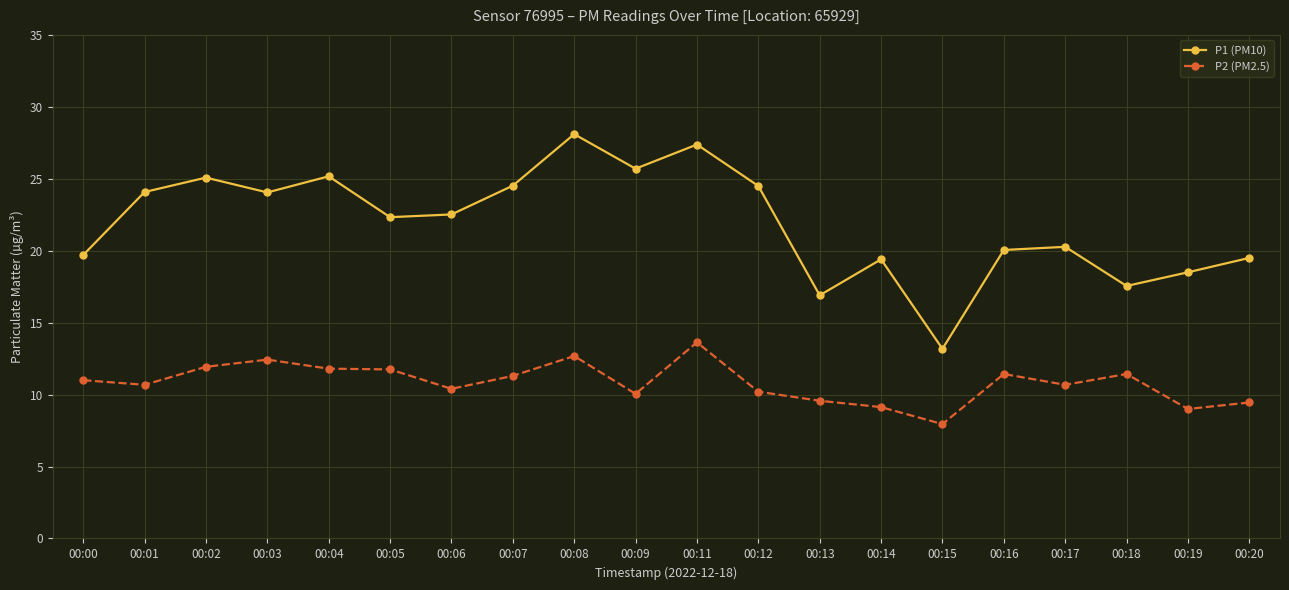

What is the total value across all series at 00:16?

31.5